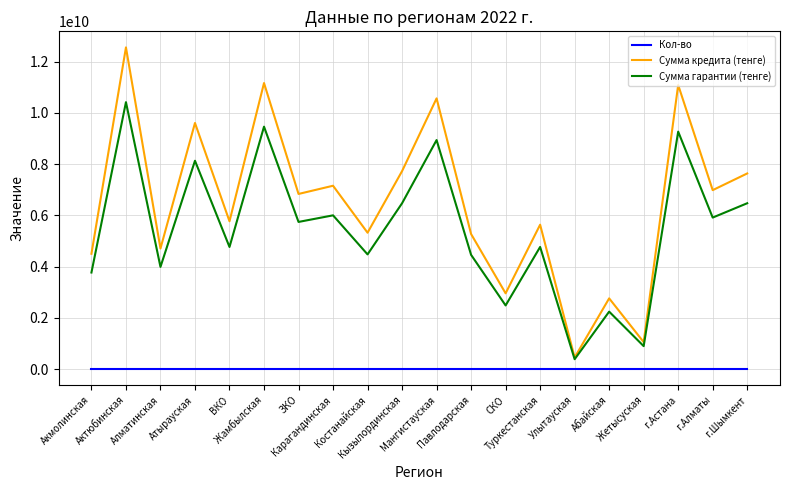

How many lines are shown in the chart?

3